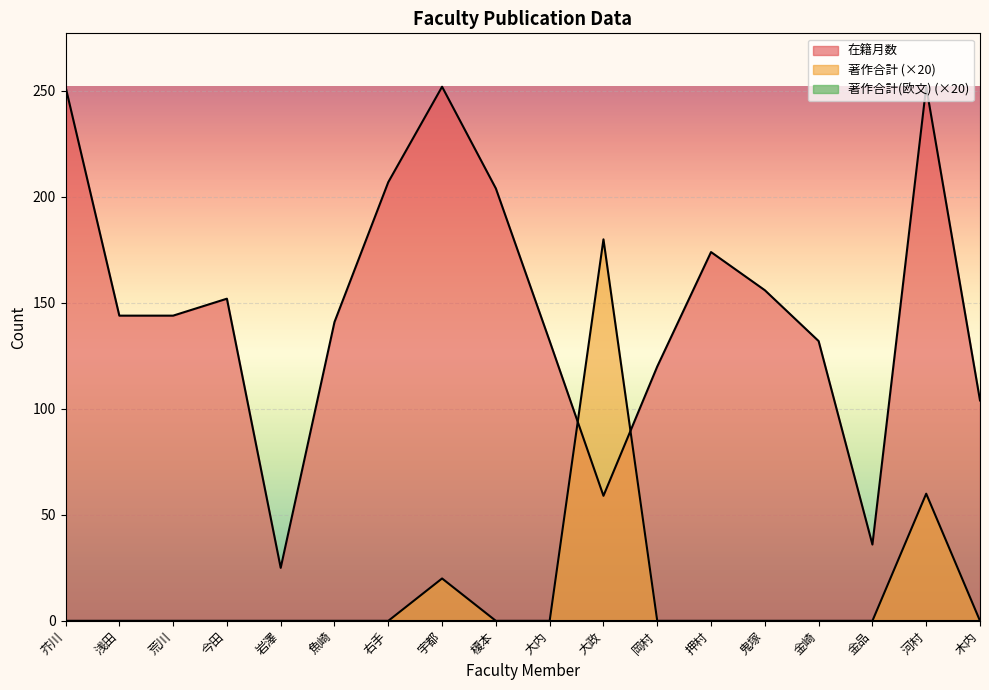

At 木内, list the series in order from smallest to largest.

著作合計, 在籍月数